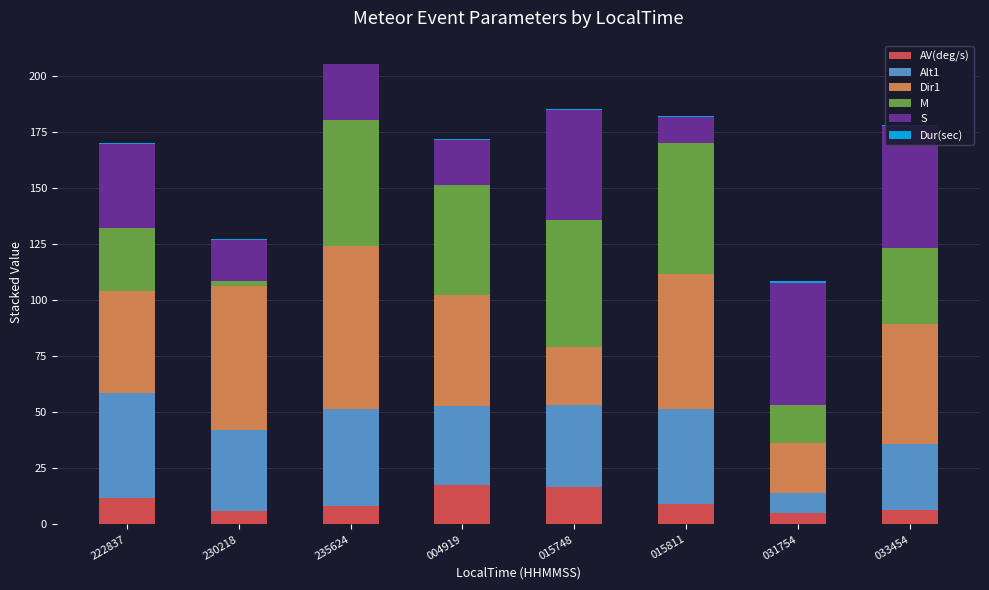

What is the highest value of the AV(deg/s) series?

17.4